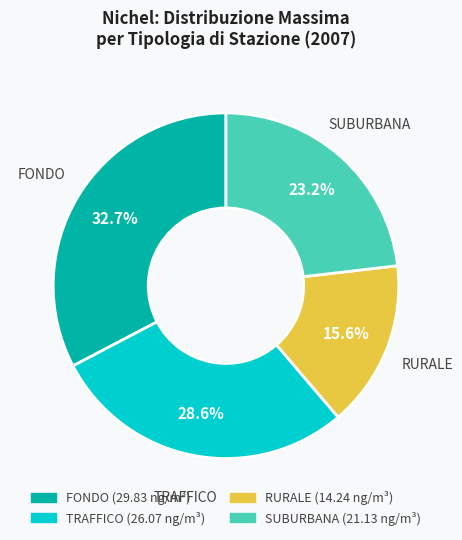

Is there a majority slice in this chart?

No